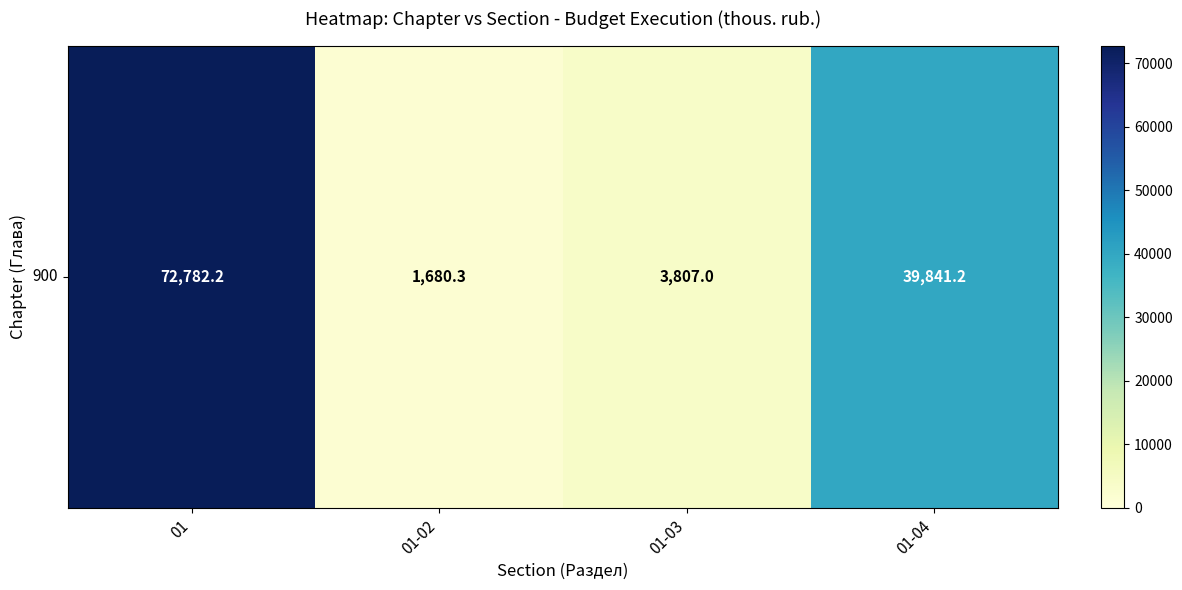

What is the ratio of the value at 01 to the value at 01-03?

19.1